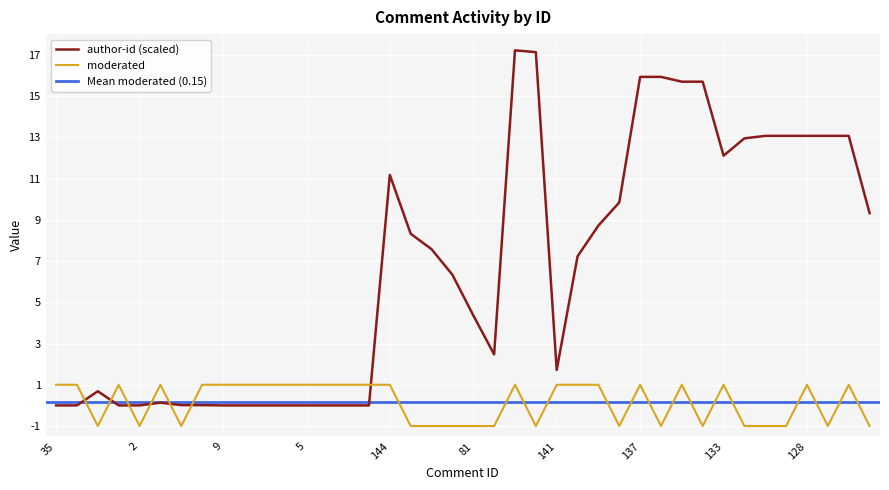

The author-id (scaled) series shows -5.7 at 2. True or false?

False